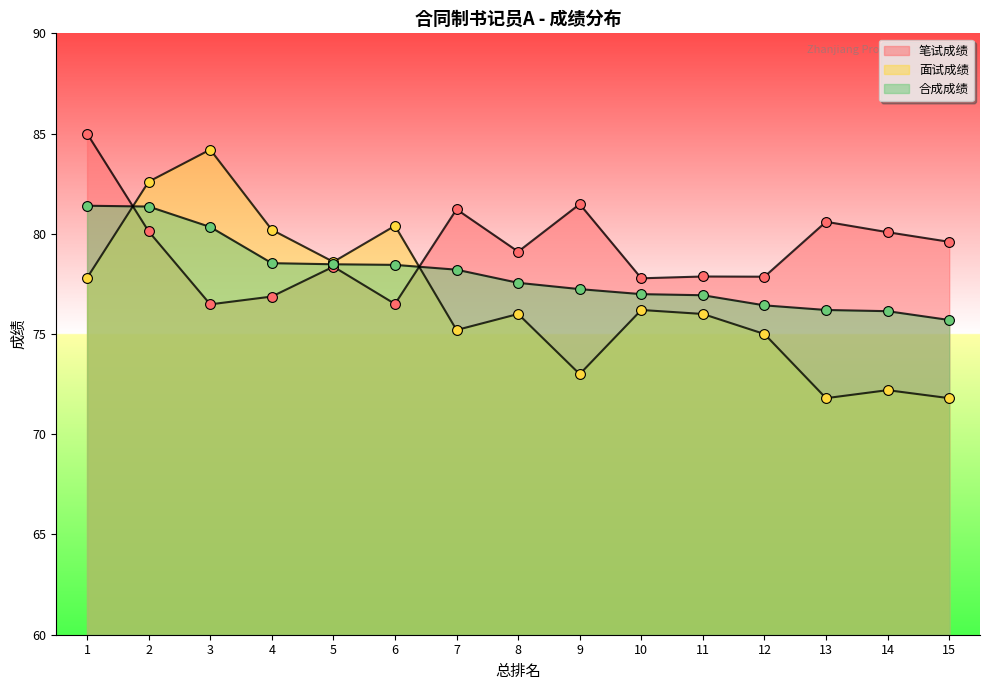

Which series has the largest Y range (max minus min)?

面试成绩